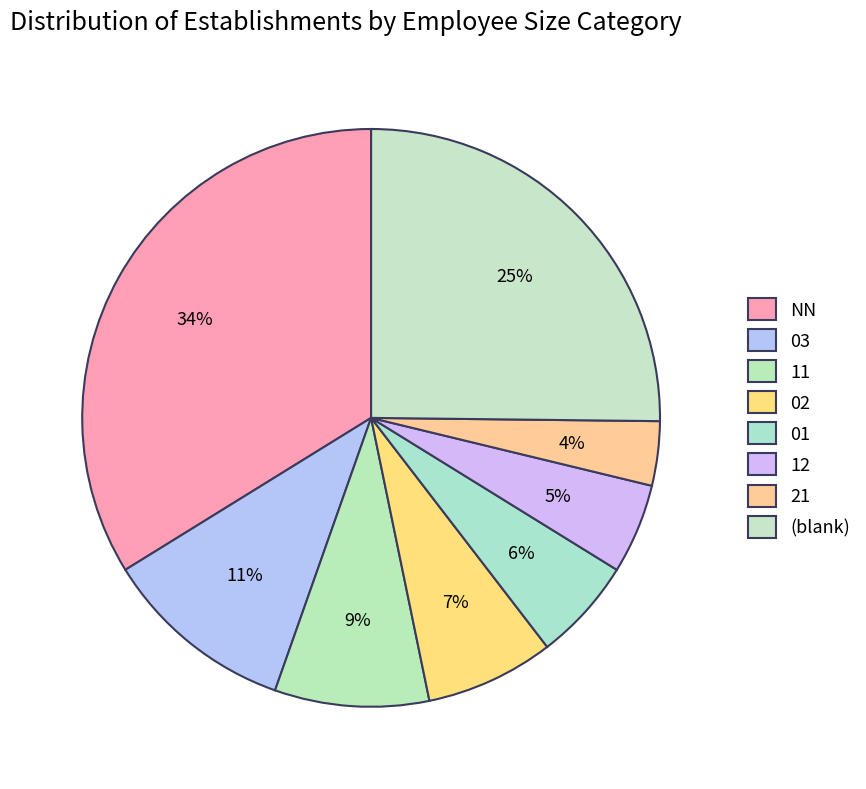

How many slices are in this pie chart?

8